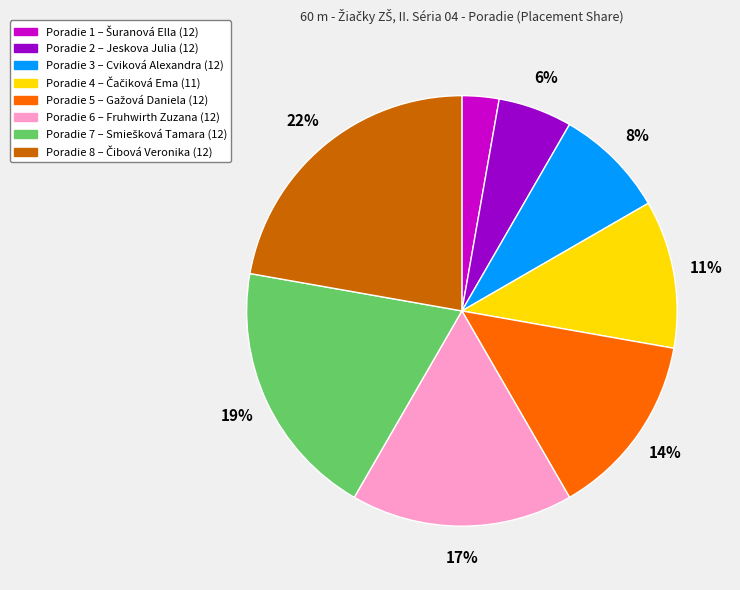

Is there any slice that represents more than half of the pie?

No